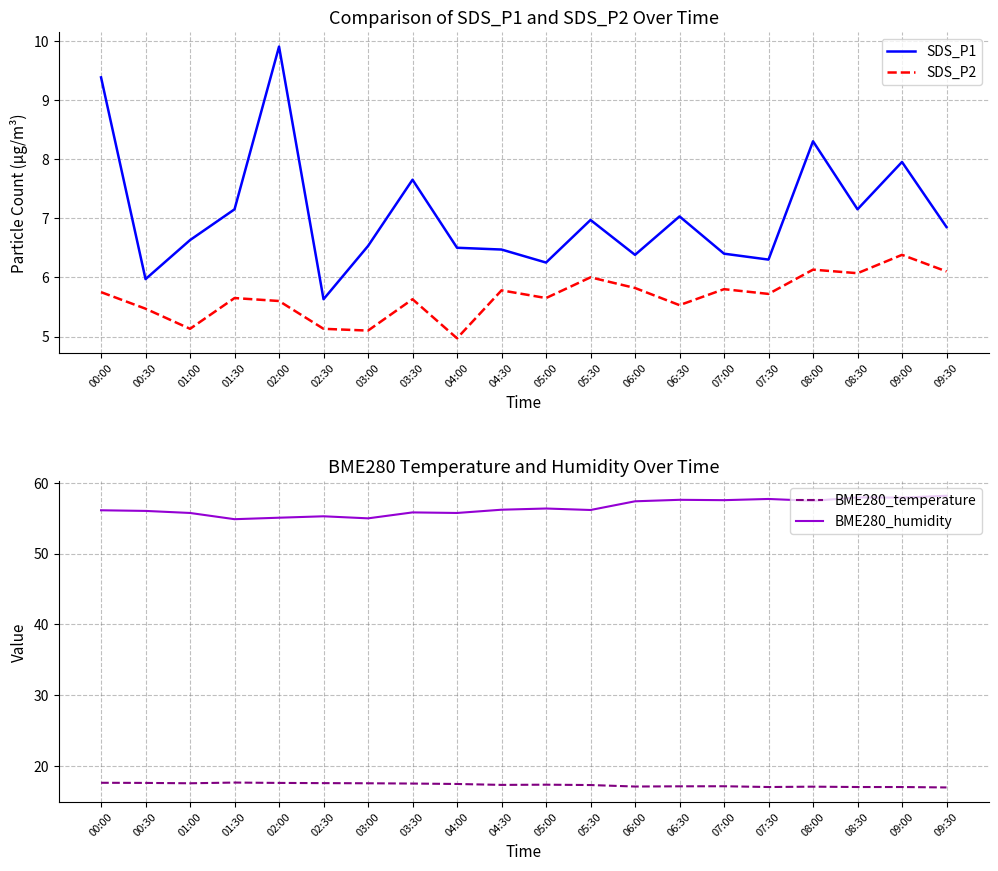

At which label does BME280_temperature first exceed 17?

00:00